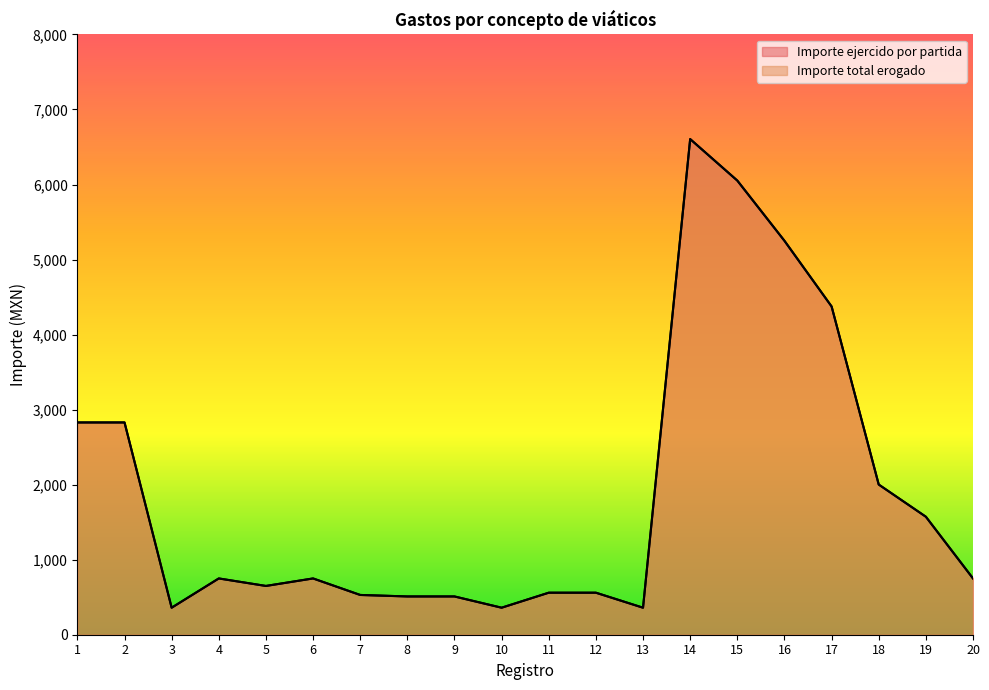

True or false: Importe ejercido por partida and Importe total erogado intersect in this chart.

False